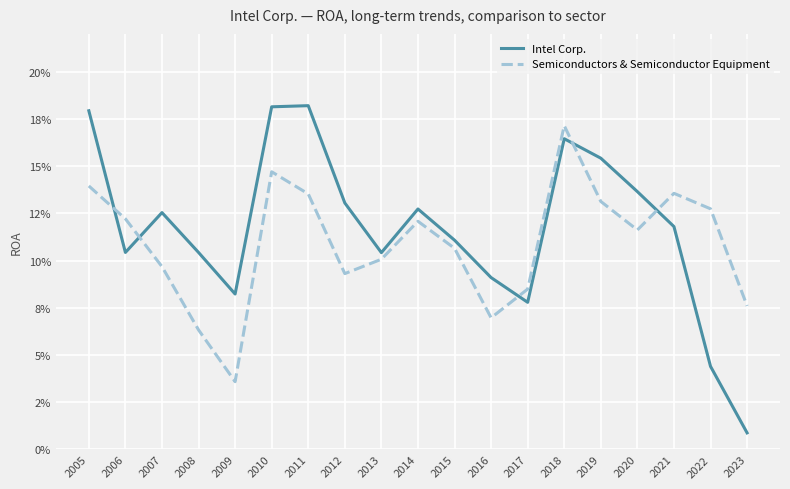

Reading right to left, list all the values displayed in this chart.

Intel Corp.: 2023=0.0	2022=0.0	2021=0.1	2020=0.1	2019=0.2	2018=0.2	2017=0.1	2016=0.1	2015=0.1	2014=0.1	2013=0.1	2012=0.1	2011=0.2	2010=0.2	2009=0.1	2008=0.1	2007=0.1	2006=0.1	2005=0.2
Semiconductors & Semiconductor Equipment: 2023=0.1	2022=0.1	2021=0.1	2020=0.1	2019=0.1	2018=0.2	2017=0.1	2016=0.1	2015=0.1	2014=0.1	2013=0.1	2012=0.1	2011=0.1	2010=0.1	2009=0.0	2008=0.1	2007=0.1	2006=0.1	2005=0.1